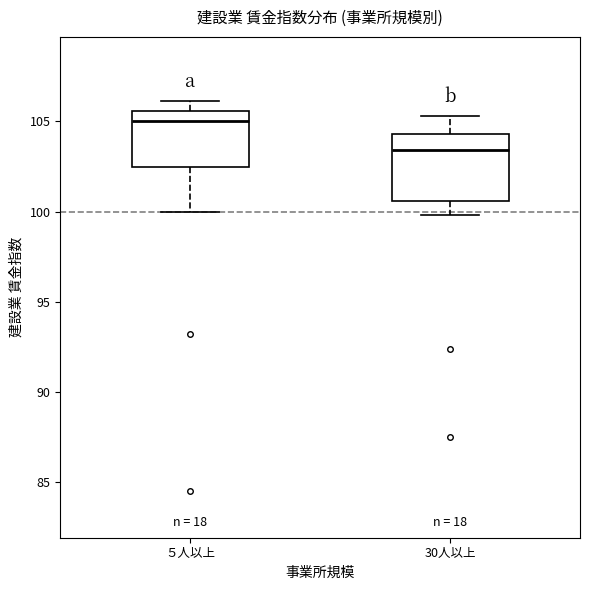

Which box is the tallest, from its lower edge to its upper edge?

30人以上